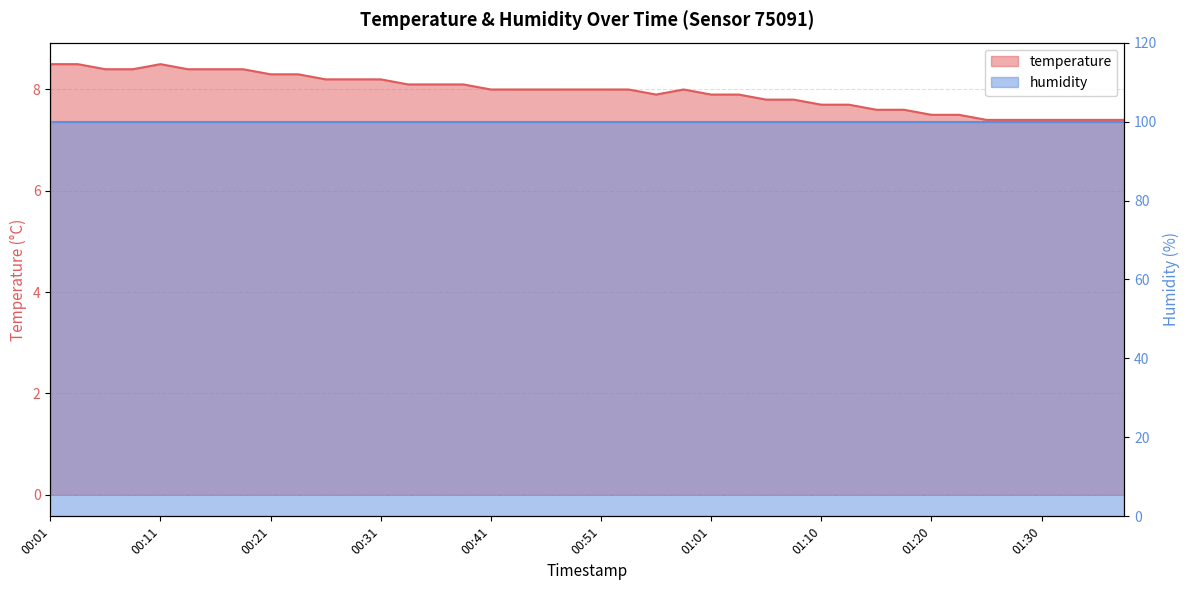

True or false: the data shows 8.5 at 00:03.

True